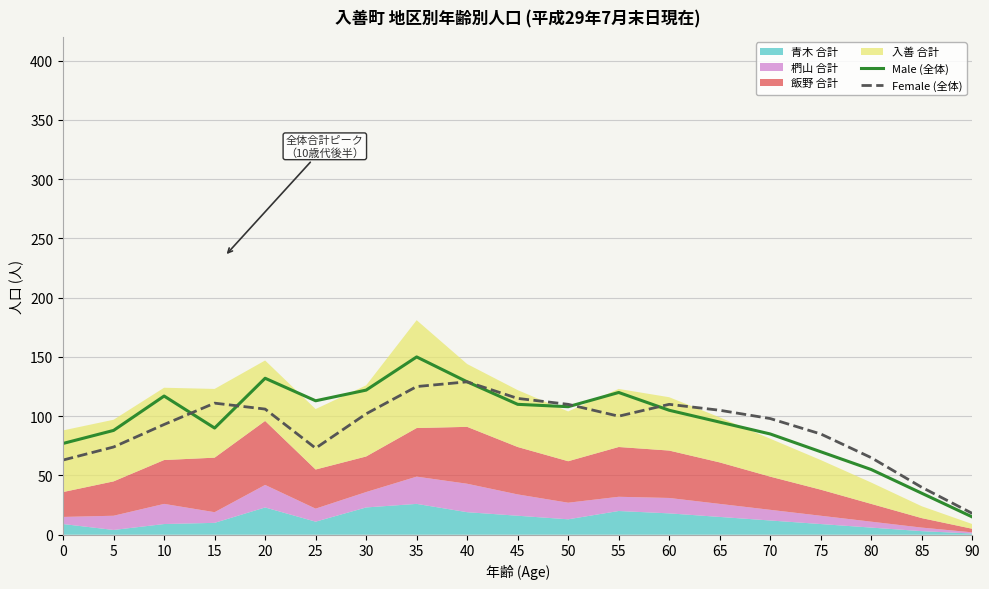

How many times do Male (全体) and Female (全体) cross each other?

4